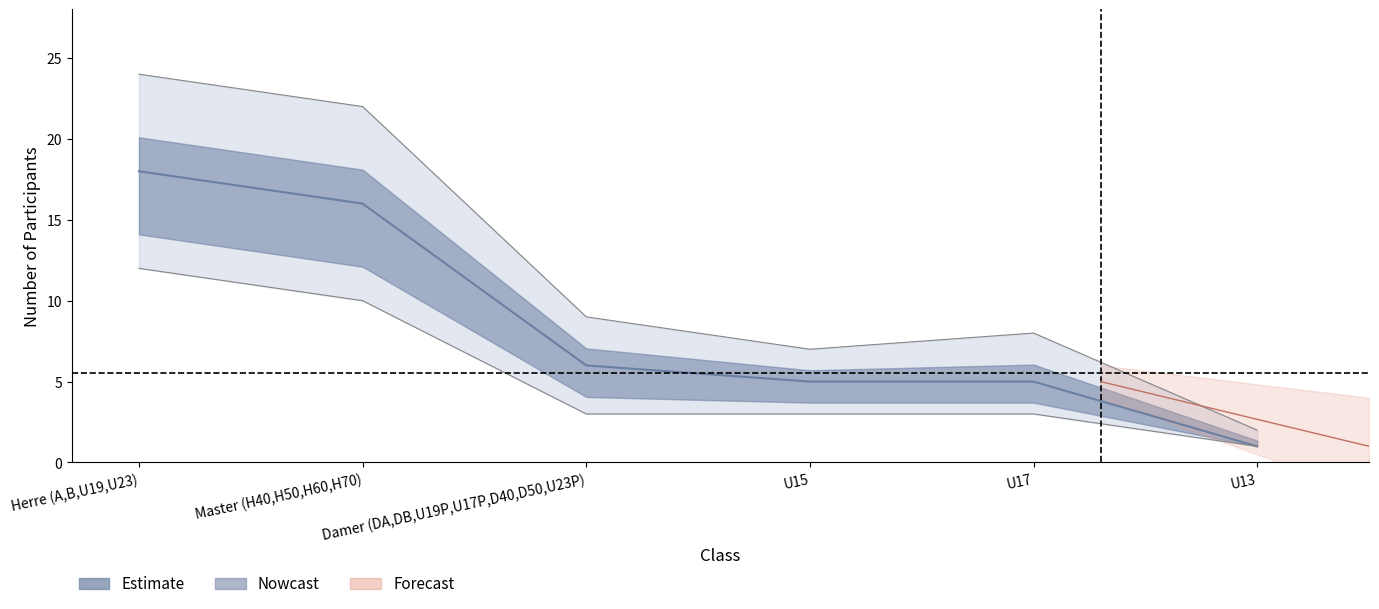

At which category is the sum across all series the highest?

Herre (A,B,U19,U23)